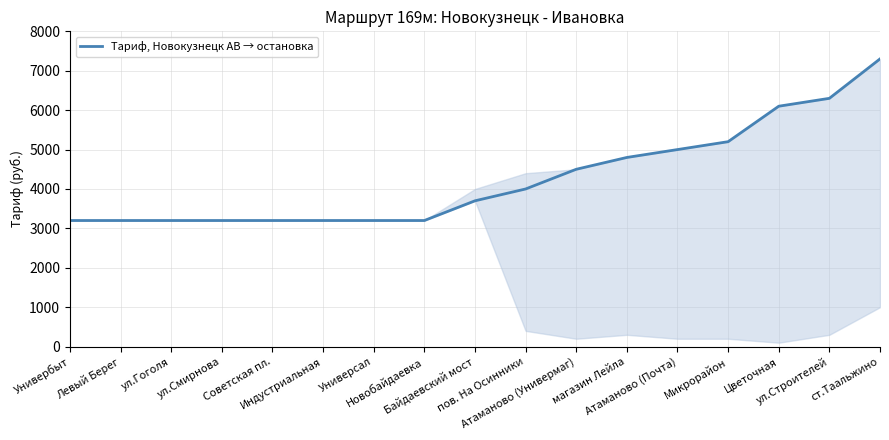

What is the minimum value shown in the chart?

3200